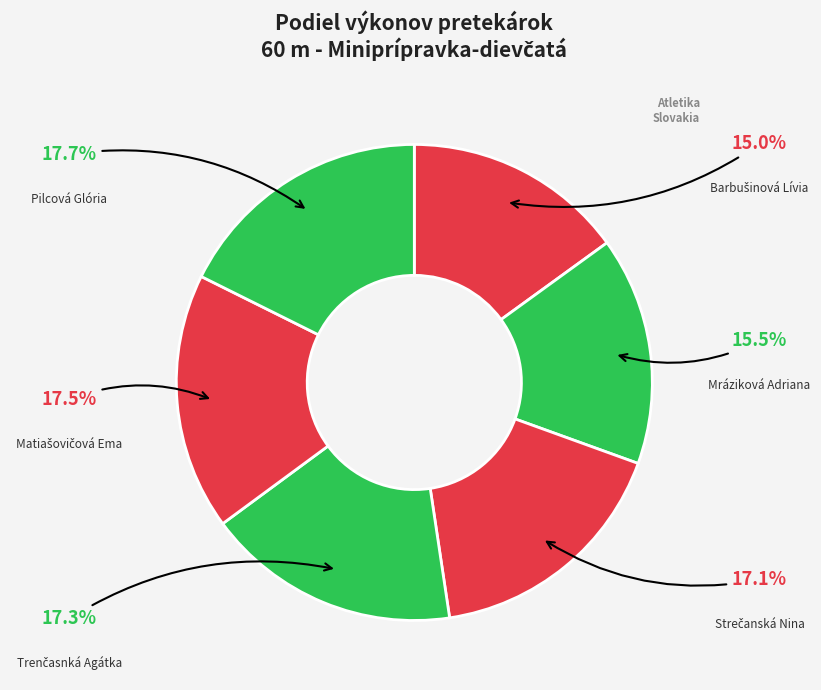

Is the sum of Mráziková Adriana and Pilcová Glória greater than half?

No